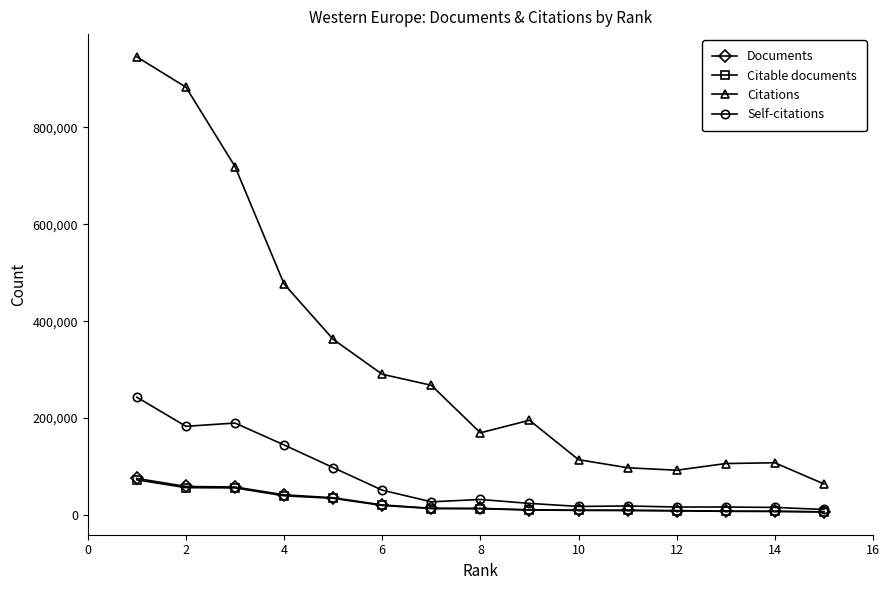

Which series has the largest range (max minus min)?

Citations